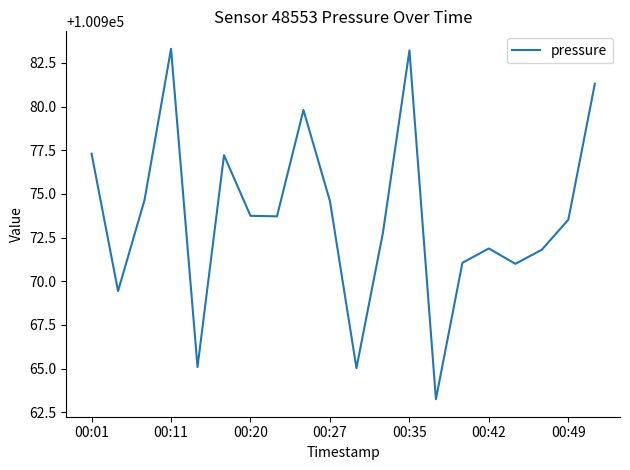

What is the difference between the maximum and minimum values?

20.1